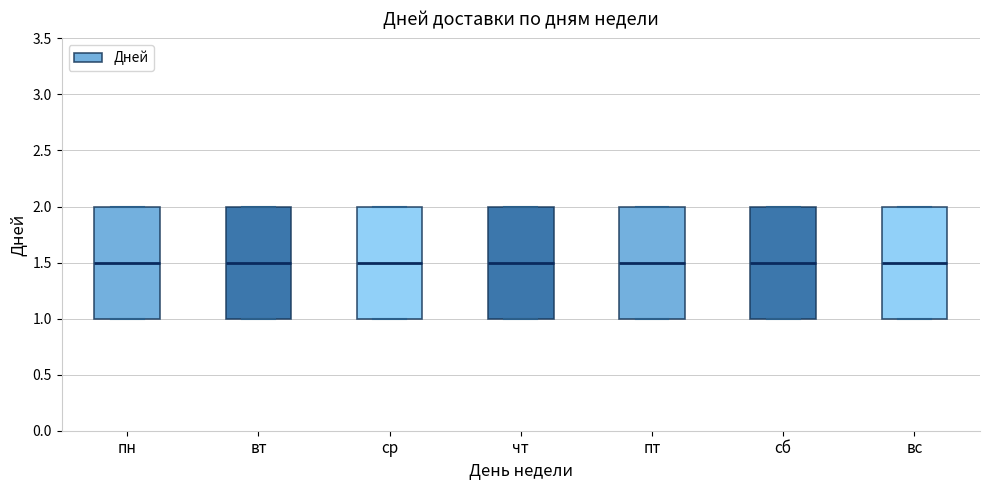

Reading left to right, transcribe this box plot: for each box, give where its median line is, the range the box spans, and where its two whiskers end, as read against the y-axis. The values are not printed on the chart, so give them approximately, as read against the axis.

пн: median 1.5, box 1.0 to 2.0, whiskers 1.0 to 2.0
вт: median 1.5, box 1.0 to 2.0, whiskers 1.0 to 2.0
ср: median 1.5, box 1.0 to 2.0, whiskers 1.0 to 2.0
чт: median 1.5, box 1.0 to 2.0, whiskers 1.0 to 2.0
пт: median 1.5, box 1.0 to 2.0, whiskers 1.0 to 2.0
сб: median 1.5, box 1.0 to 2.0, whiskers 1.0 to 2.0
вс: median 1.5, box 1.0 to 2.0, whiskers 1.0 to 2.0